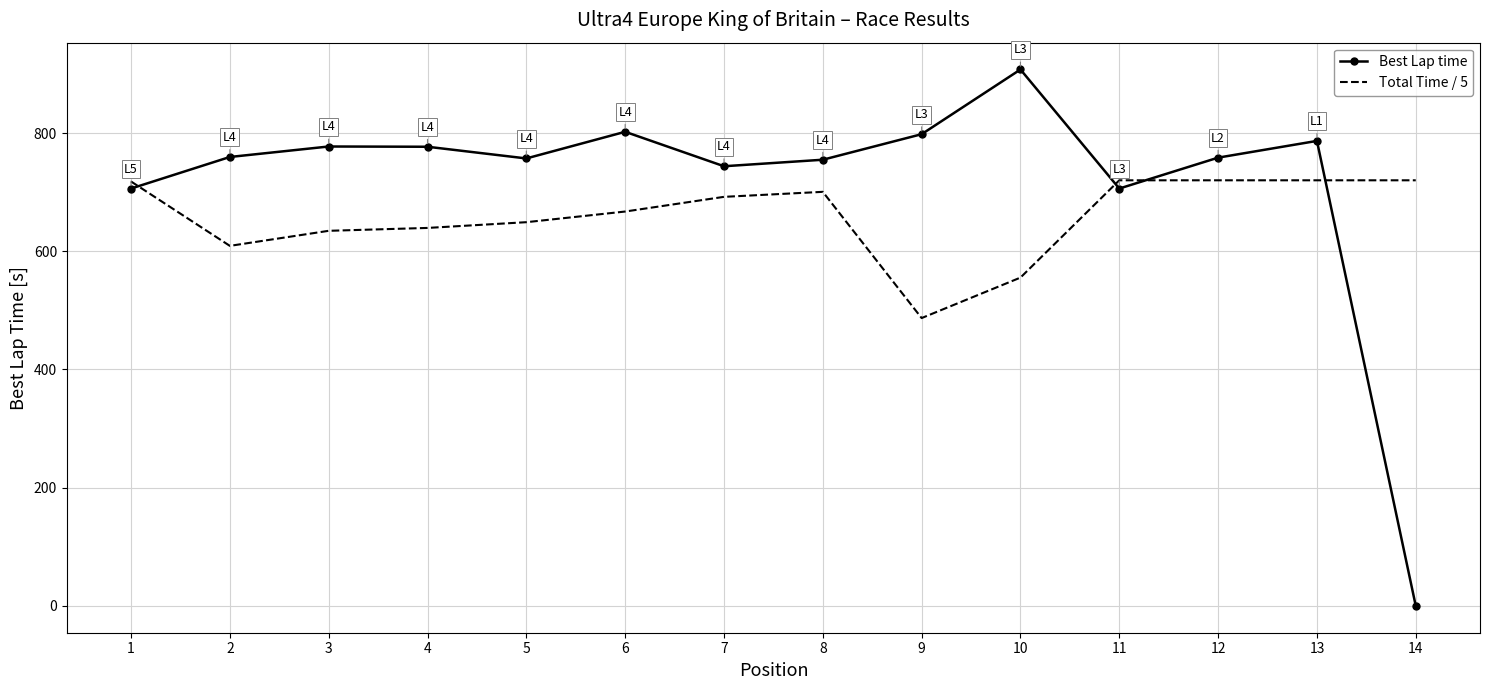

True or false: Total Time / 5 has a value of 720.0 at 12.

True